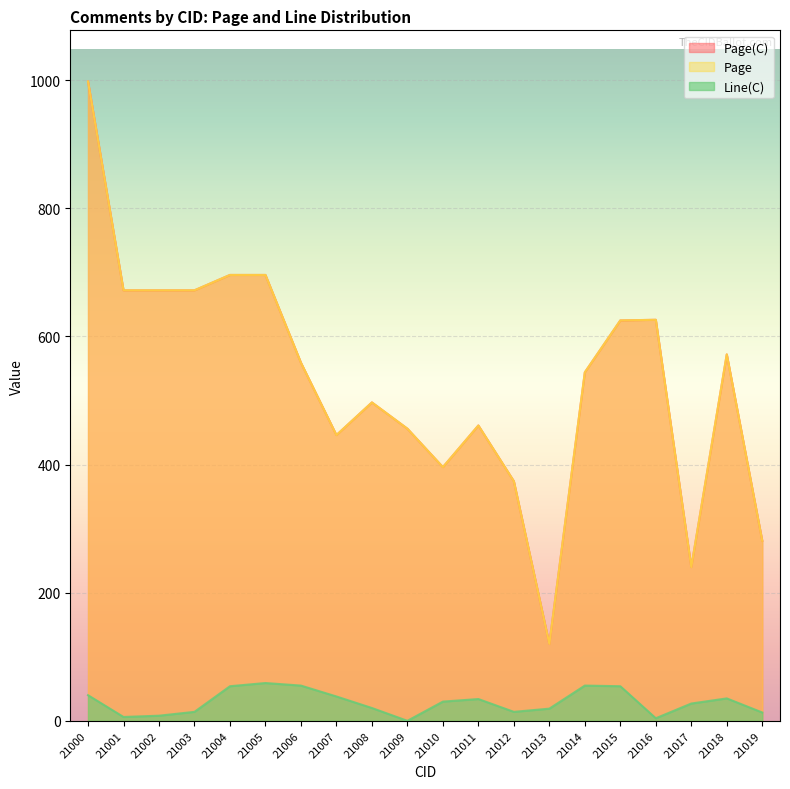

Is it true that Page equals 672 at 21003?

True